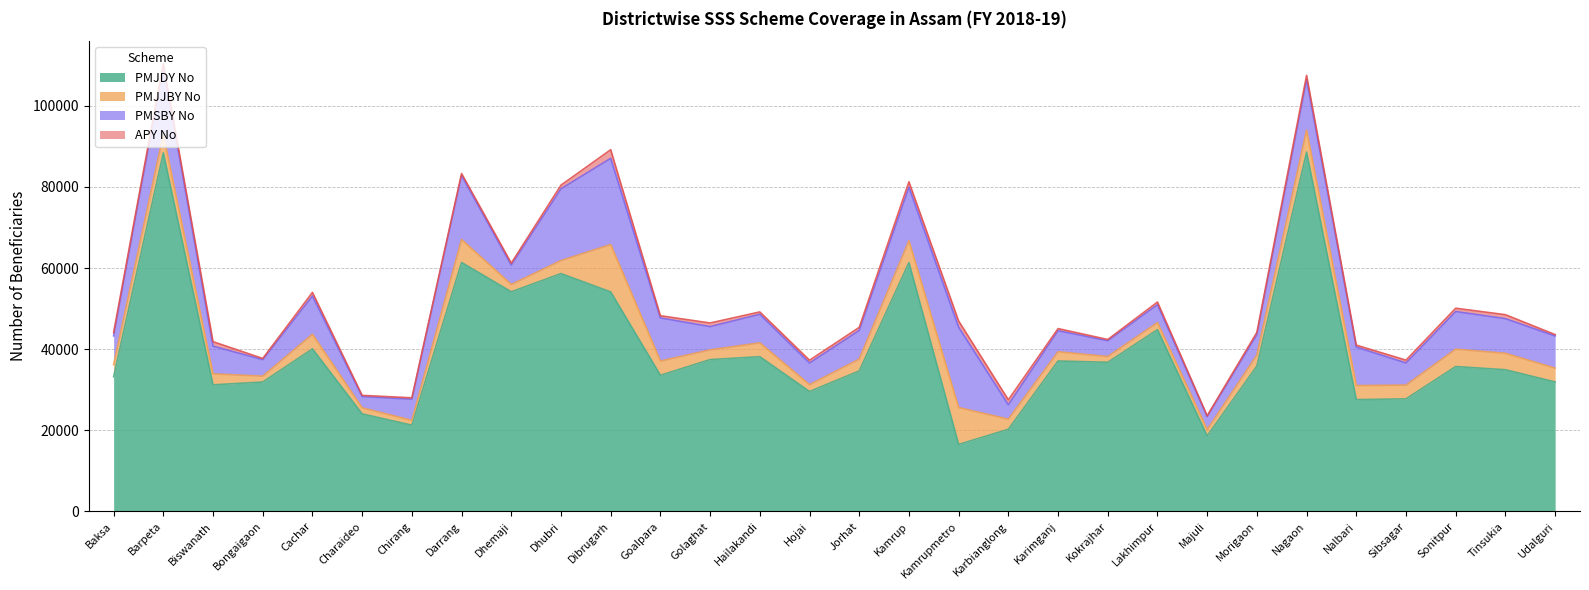

What is the value of the APY No point at the 21st from the left?

305